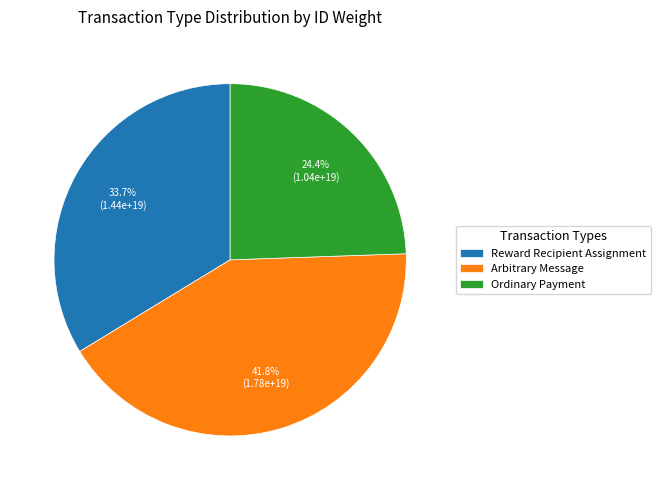

To the nearest percent, what is the average slice percentage?

33%